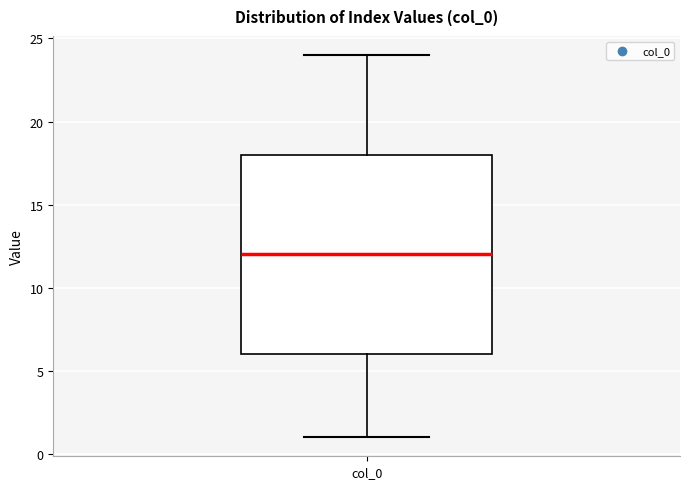

Read this box plot against the y-axis: the position of the median line, the range covered by the box, and the ends of both whiskers. The values are not printed on the chart, so give them approximately, as read against the axis.

median 12, box 6 to 18, whiskers 1 to 24